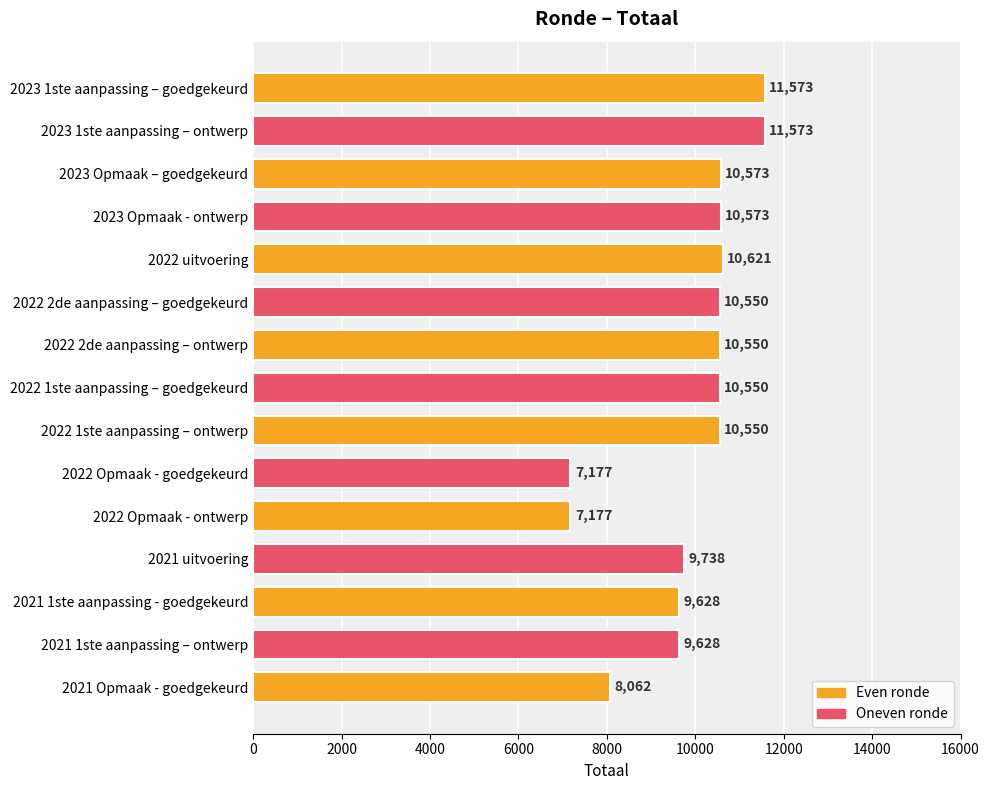

Between 2023 1ste aanpassing – goedgekeurd and 2022 Opmaak - ontwerp, which is larger?

2023 1ste aanpassing – goedgekeurd